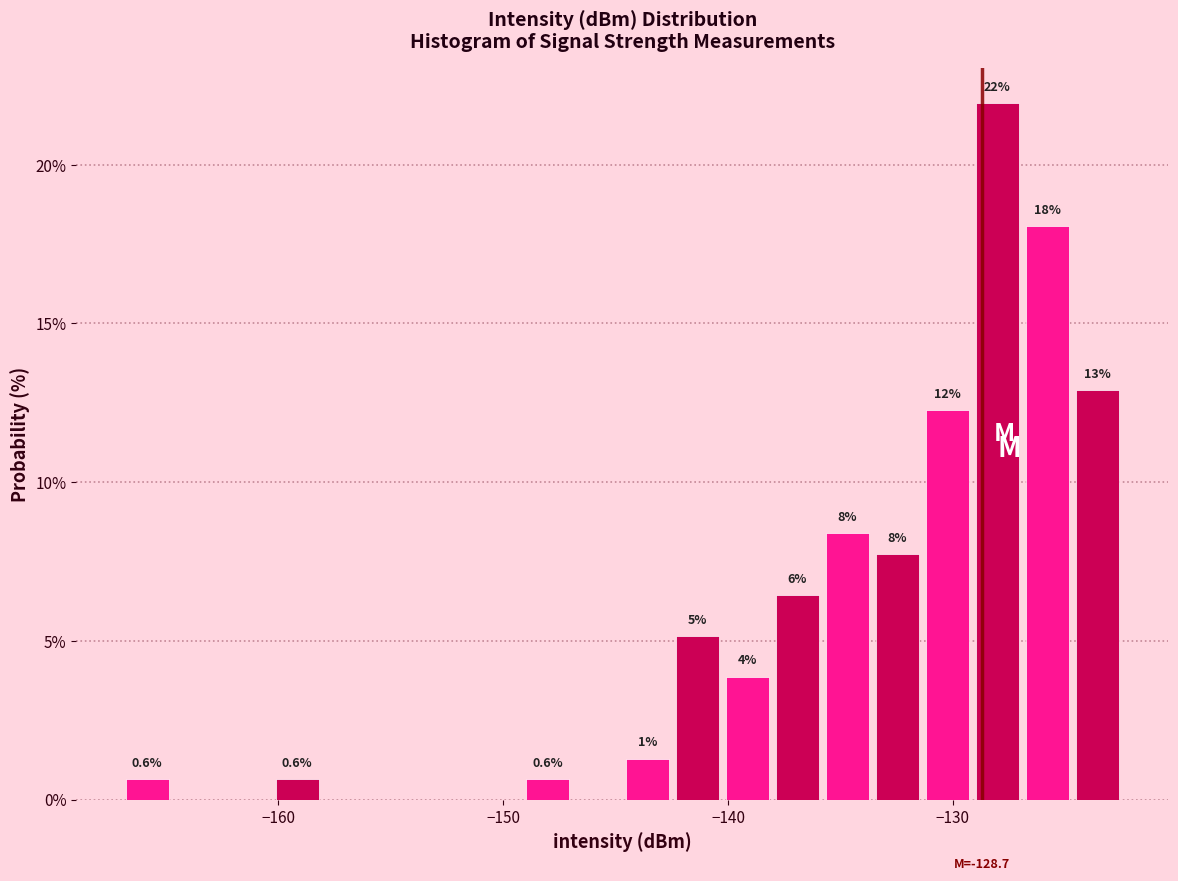

Read against the x-axis, roughly where is the centre of the tallest bar?

-128